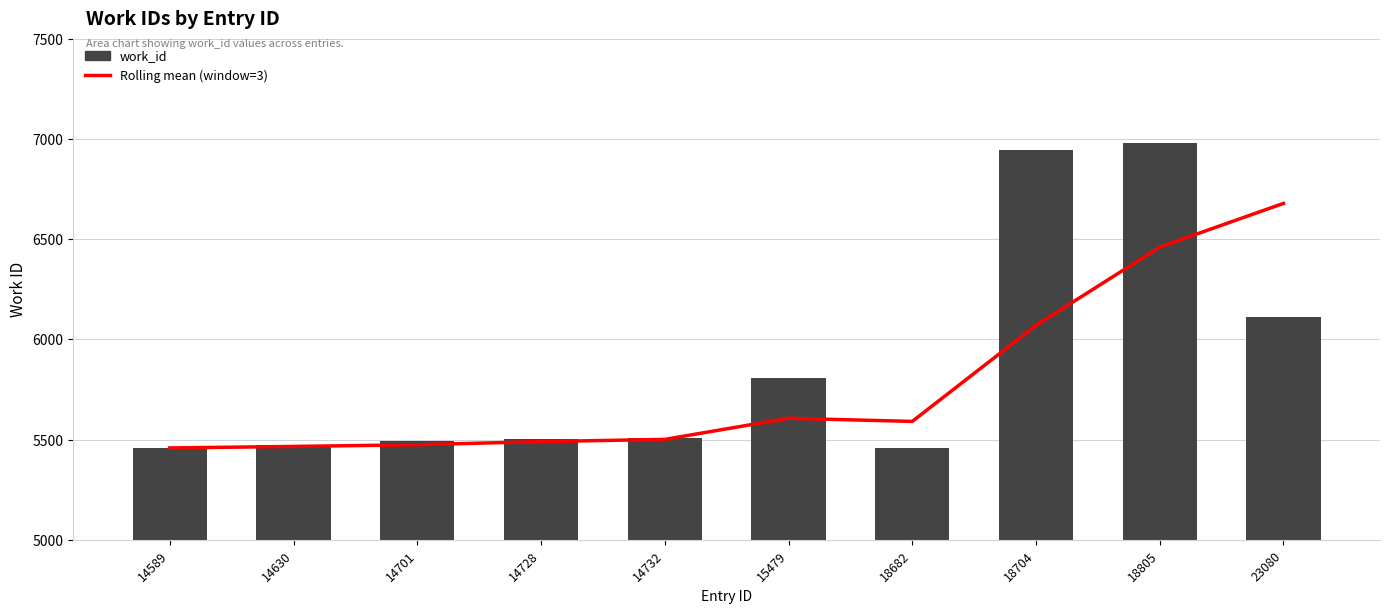

What is the difference between the second highest and second lowest values in the work_id series?

1485.0